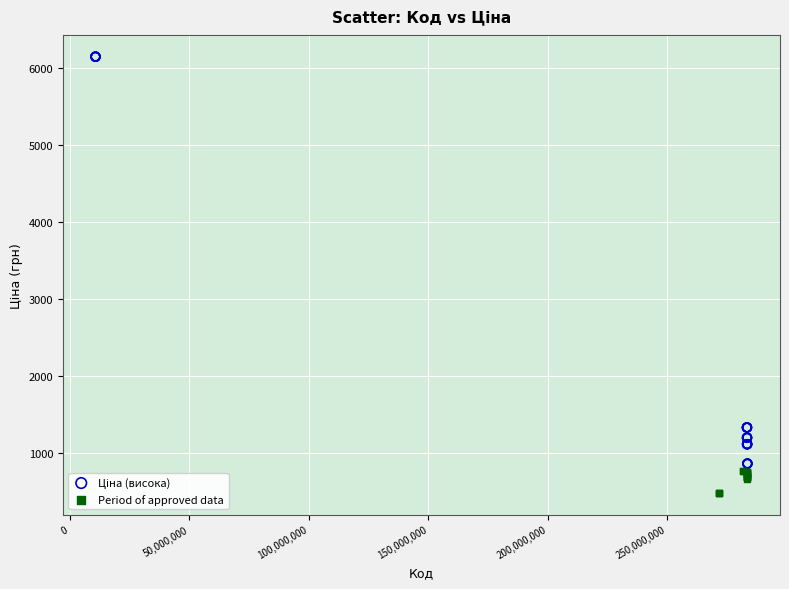

Which series reaches the minimum Y coordinate?

Period of approved data